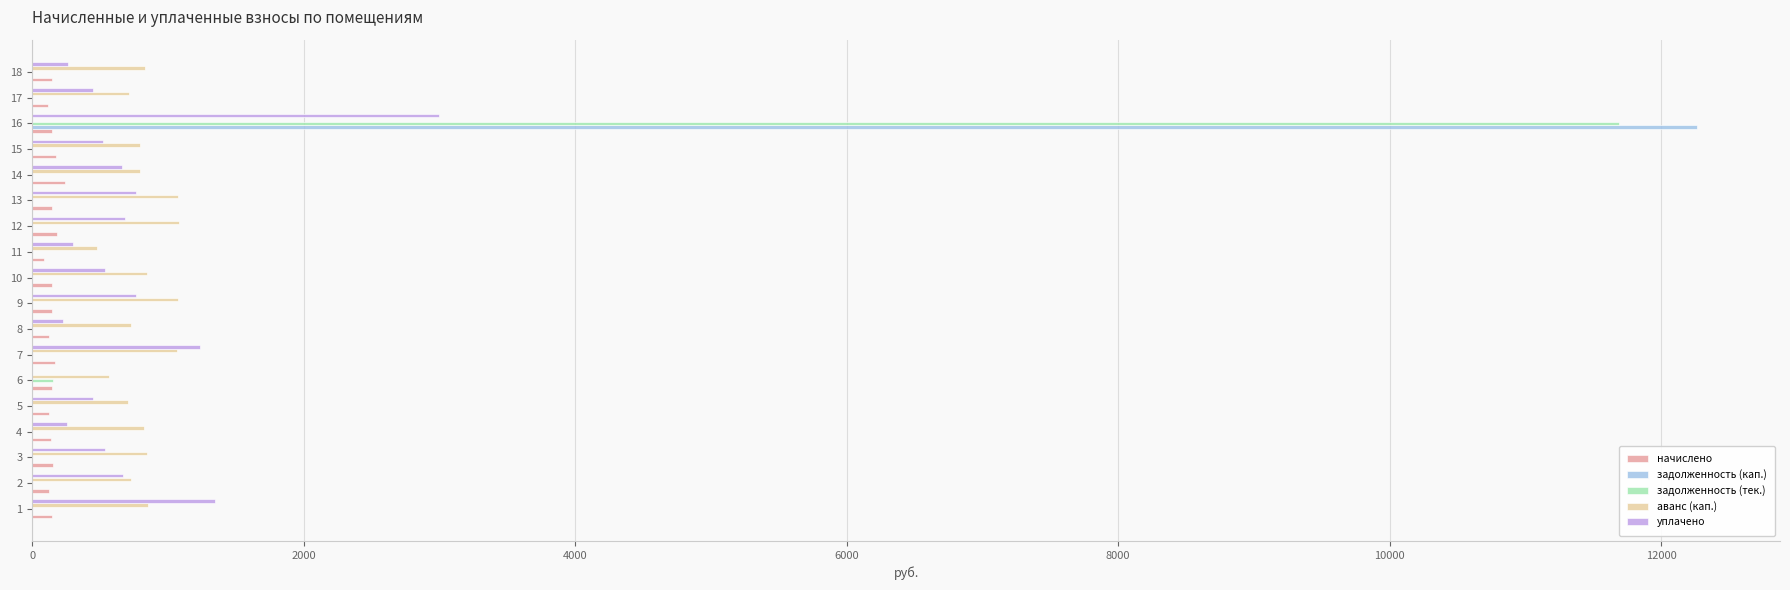

How many values in the задолженность (тек.) series exceed 0?

2